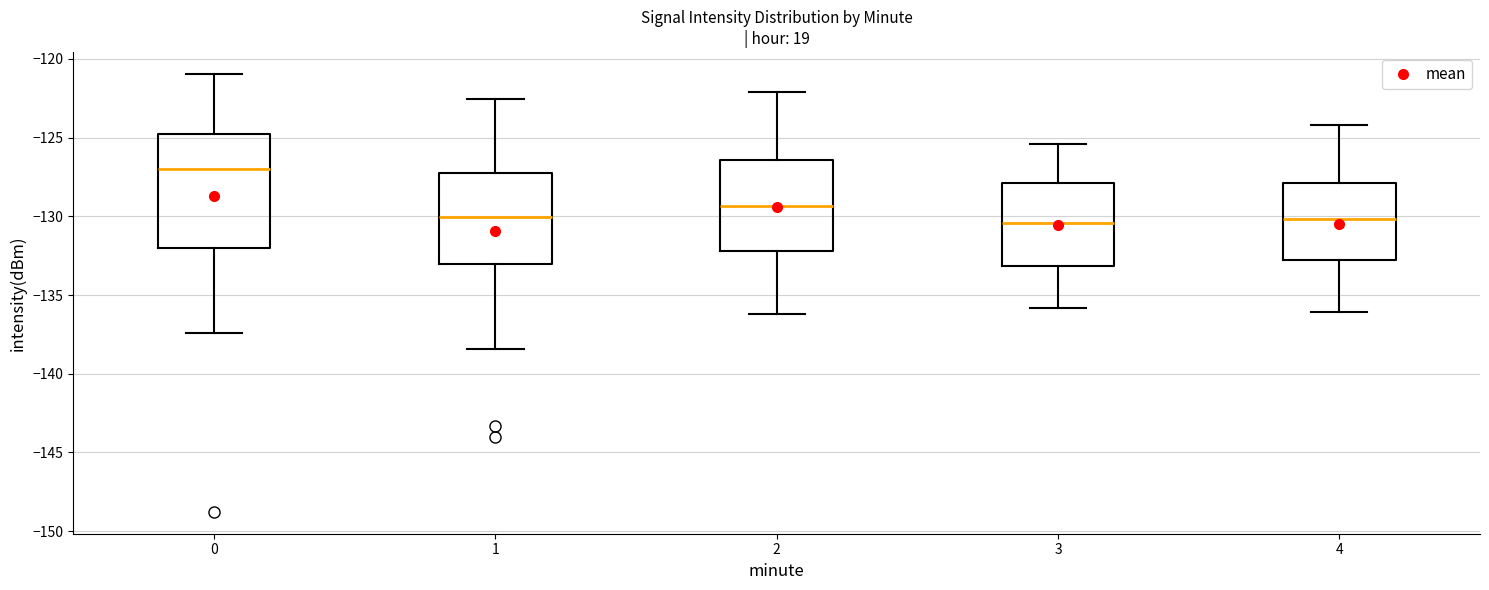

Where does the median line of the box at x = 1 sit on the y-axis? The values are not printed on the chart, so give them approximately, as read against the axis.

-130.0